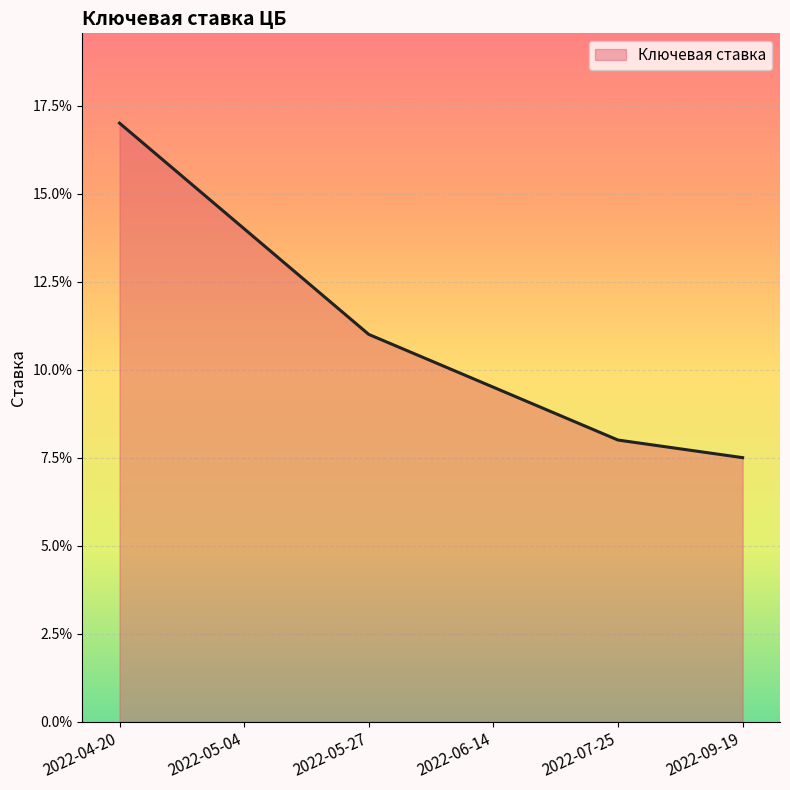

Does the chart display data point markers on the line(s)?

No